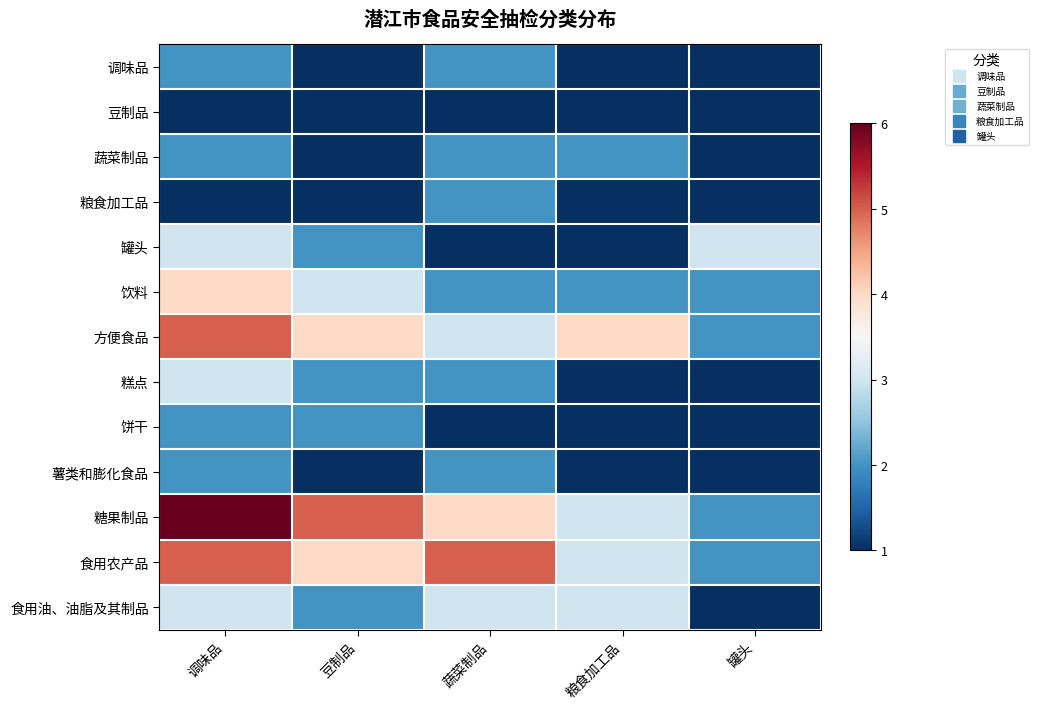

Reading left to right, list all the values displayed in this chart.

调味品: 调味品=2	豆制品=1	蔬菜制品=2	粮食加工品=1	罐头=1
豆制品: 调味品=1	豆制品=1	蔬菜制品=1	粮食加工品=1	罐头=1
蔬菜制品: 调味品=2	豆制品=1	蔬菜制品=2	粮食加工品=2	罐头=1
粮食加工品: 调味品=1	豆制品=1	蔬菜制品=2	粮食加工品=1	罐头=1
罐头: 调味品=3	豆制品=2	蔬菜制品=1	粮食加工品=1	罐头=3
饮料: 调味品=4	豆制品=3	蔬菜制品=2	粮食加工品=2	罐头=2
方便食品: 调味品=5	豆制品=4	蔬菜制品=3	粮食加工品=4	罐头=2
糕点: 调味品=3	豆制品=2	蔬菜制品=2	粮食加工品=1	罐头=1
饼干: 调味品=2	豆制品=2	蔬菜制品=1	粮食加工品=1	罐头=1
薯类和膨化食品: 调味品=2	豆制品=1	蔬菜制品=2	粮食加工品=1	罐头=1
糖果制品: 调味品=6	豆制品=5	蔬菜制品=4	粮食加工品=3	罐头=2
食用农产品: 调味品=5	豆制品=4	蔬菜制品=5	粮食加工品=3	罐头=2
食用油、油脂及其制品: 调味品=3	豆制品=2	蔬菜制品=3	粮食加工品=3	罐头=1